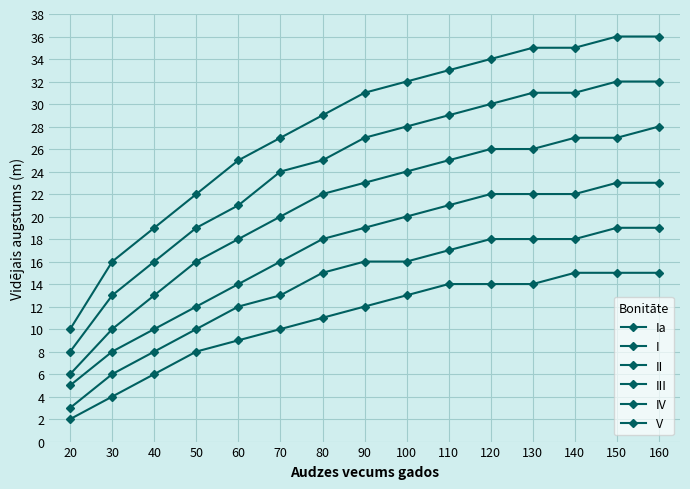

What is the difference between the maximum and minimum values in the V series?

13